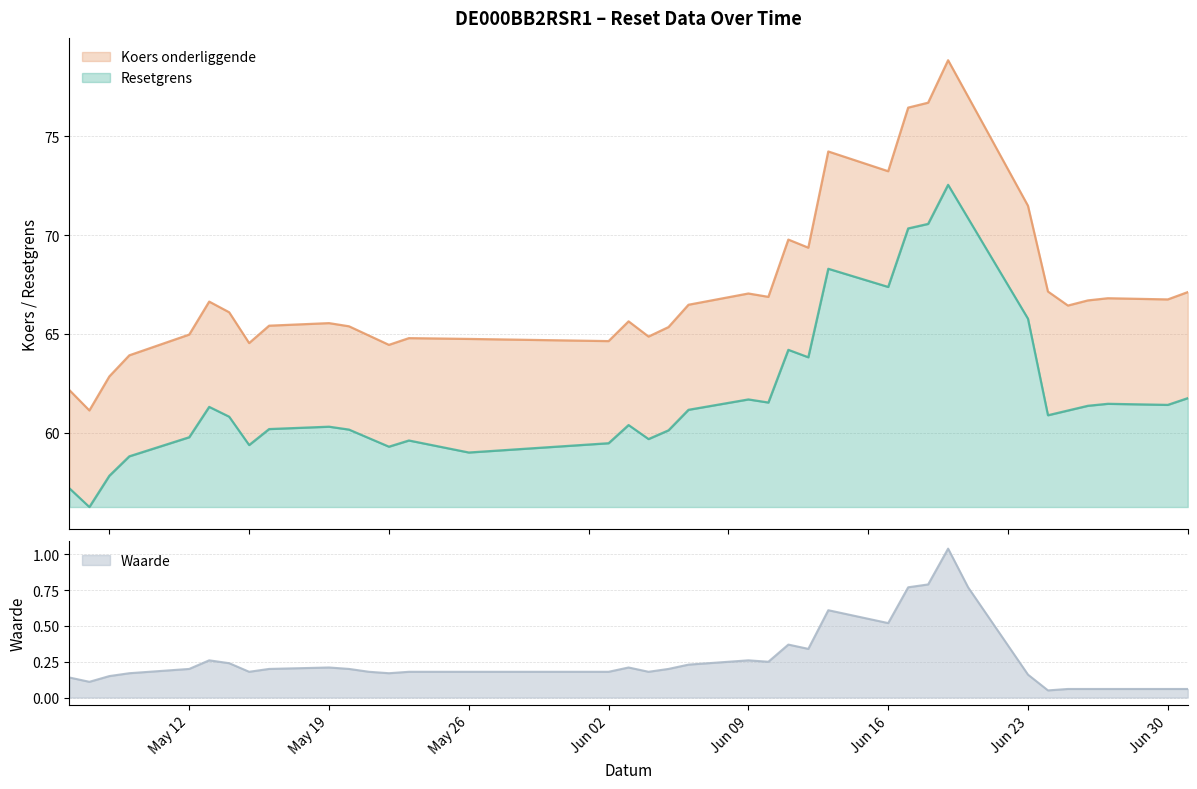

Which series has the widest spread of values?

Koers onderliggende